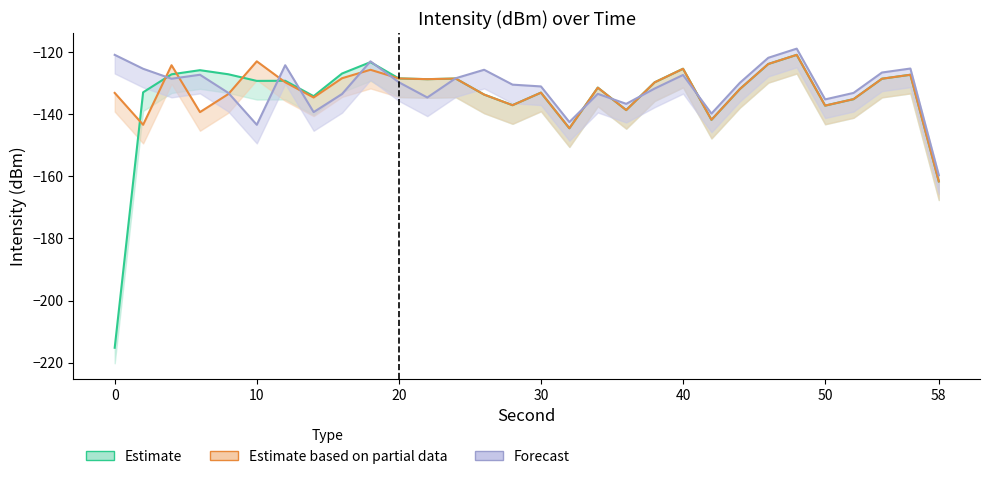

Between 50 and 14, which is larger?

14